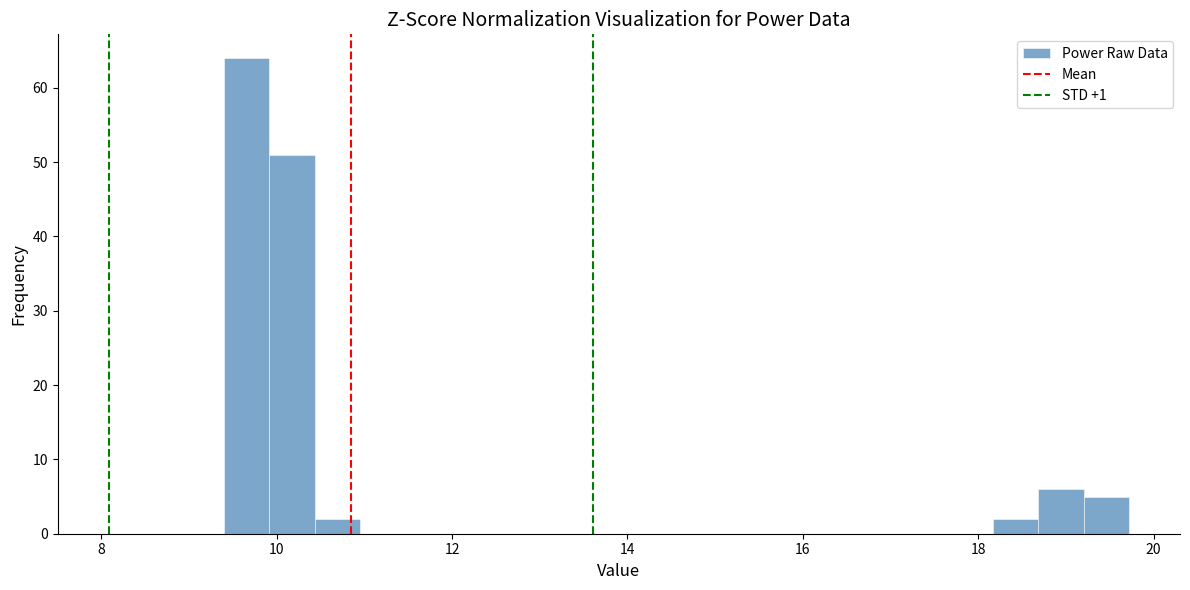

Around what value on the x-axis is the tallest bar? Give the approximate position of its centre, as read against the axis.

9.6